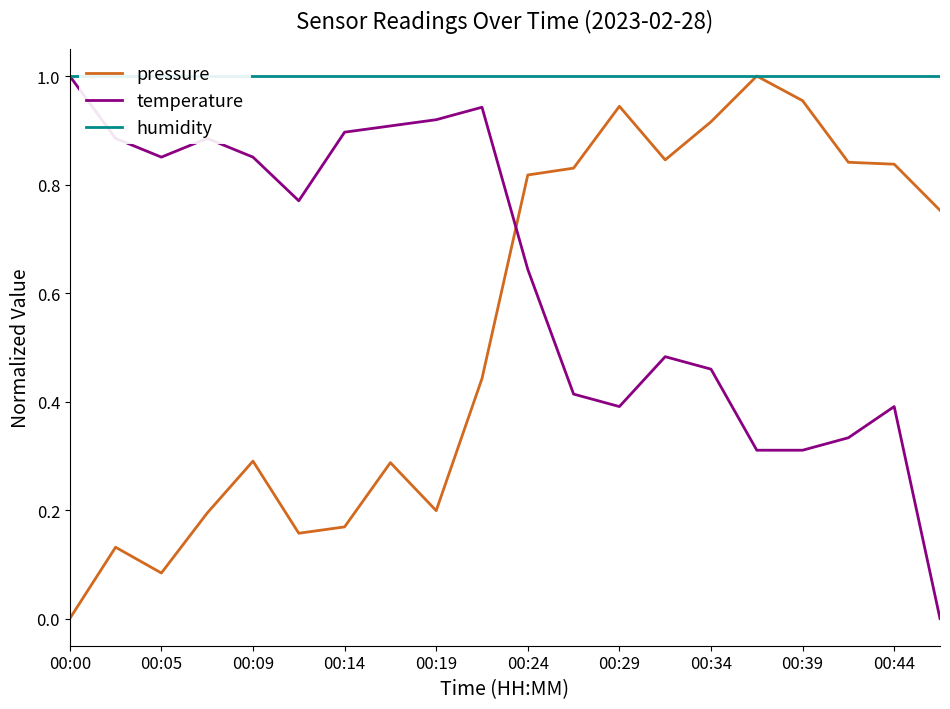

The value of pressure at 00:19 is 0.2. True or false?

True